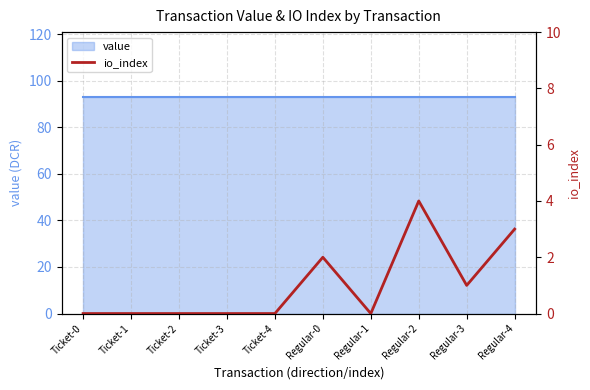

At which category does the chart reach its peak across all series?

Regular-2